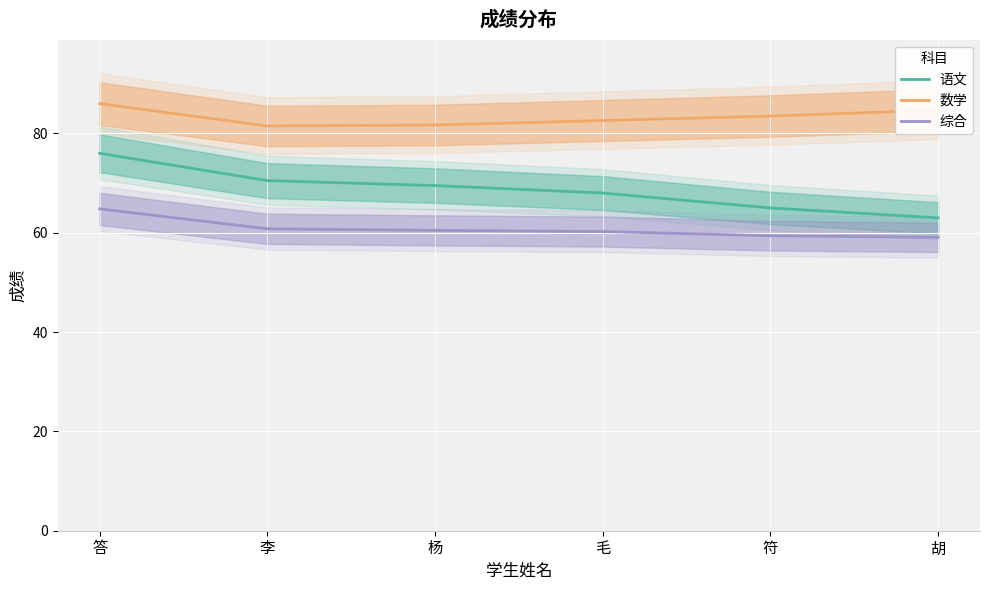

What is the label of the 1st point from the left?

答